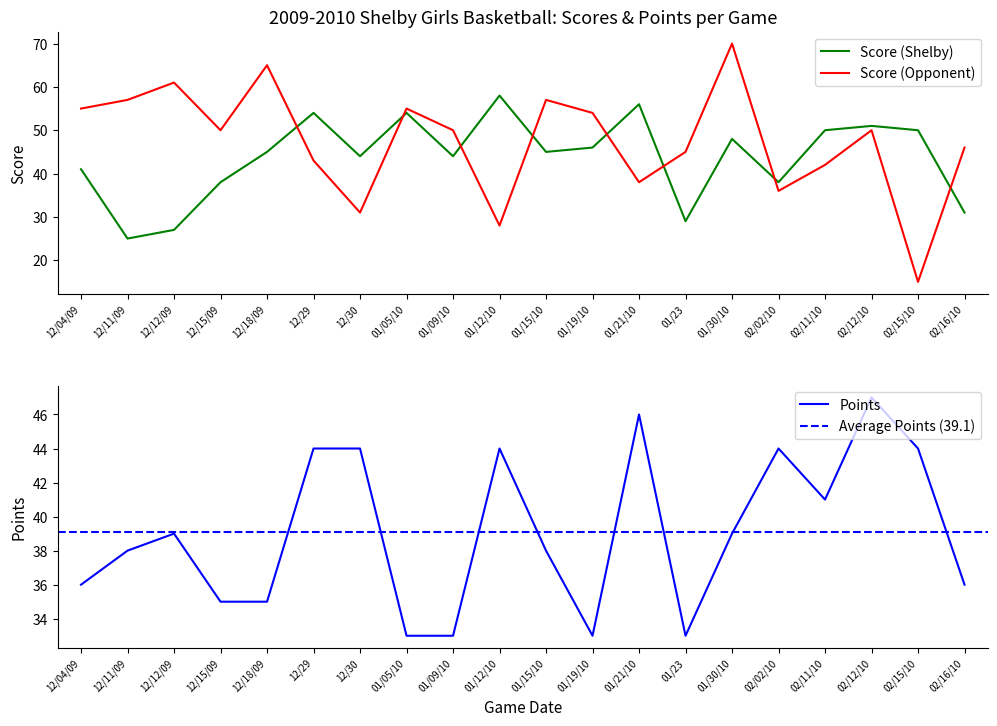

The value of Score (Opponent) at 12/11/09 is 86. True or false?

False